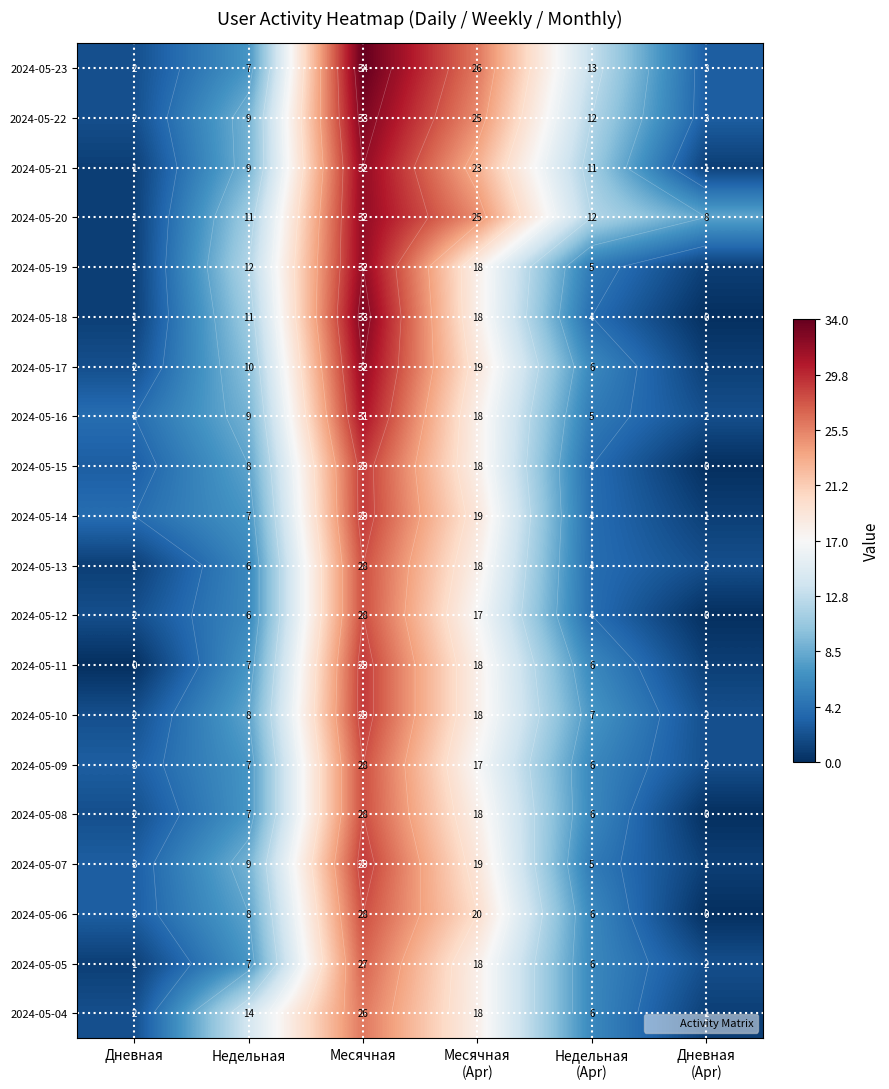

Which category has the highest value across all series?

Месячная